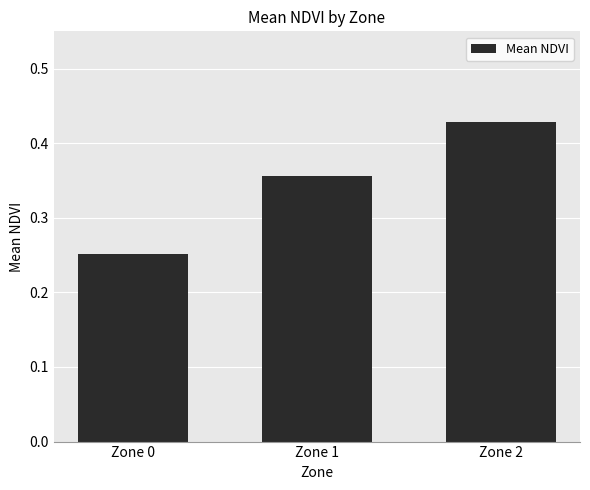

What is the sum of the values at Zone 0 and Zone 1?

0.6